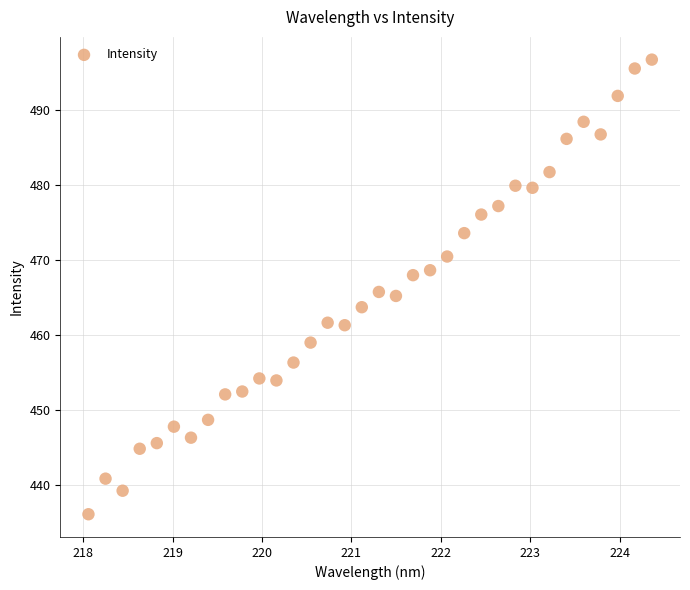

What is the range of X values (max minus min)?

6.3